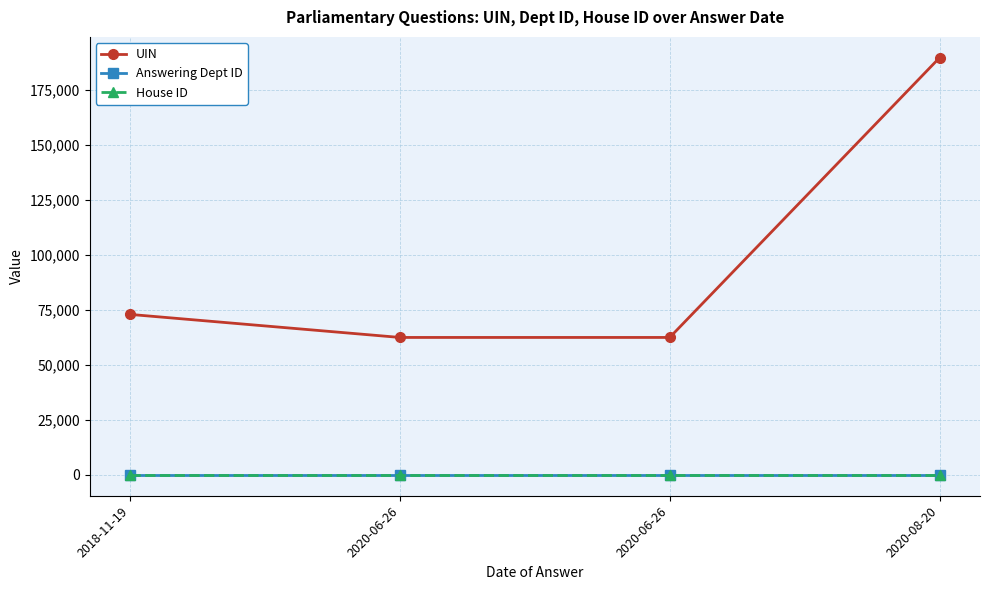

Is it true that Answering Dept ID equals 14 at 2020-06-26?

False